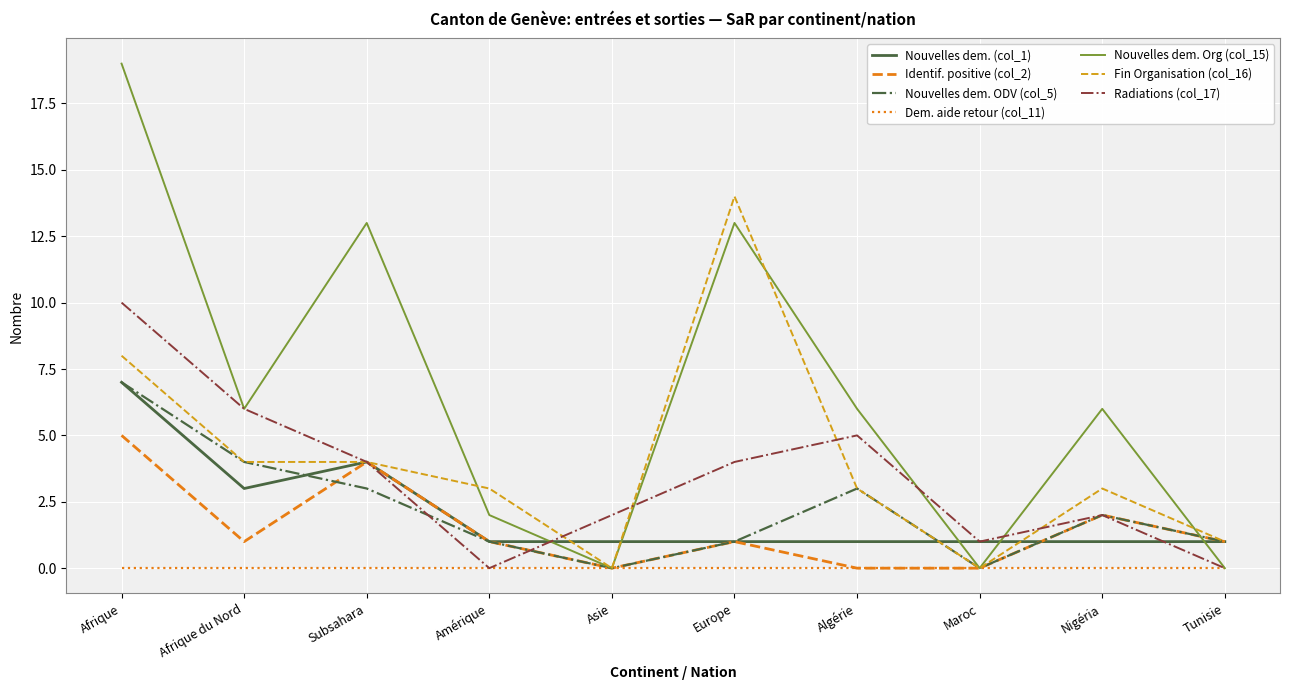

What position from the right is Algérie?

4